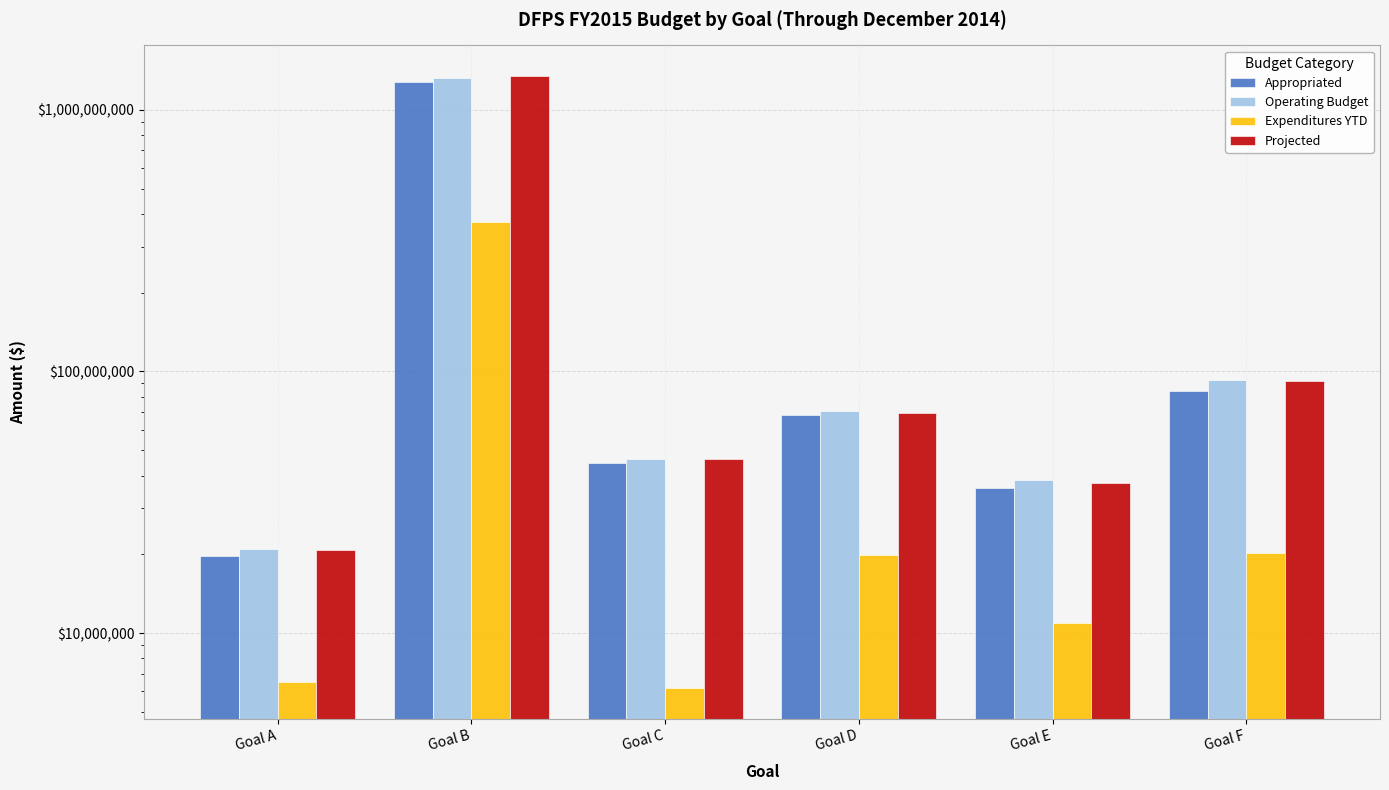

What is the maximum value shown in the chart?

1348229672.0